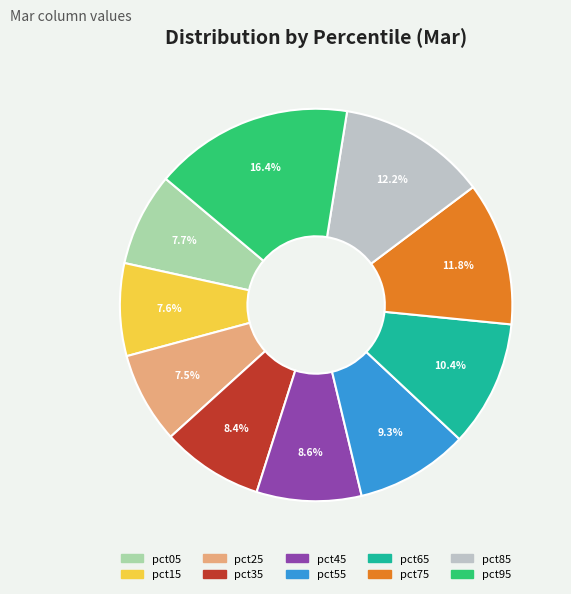

Does pct75 account for over 50% of the chart?

No